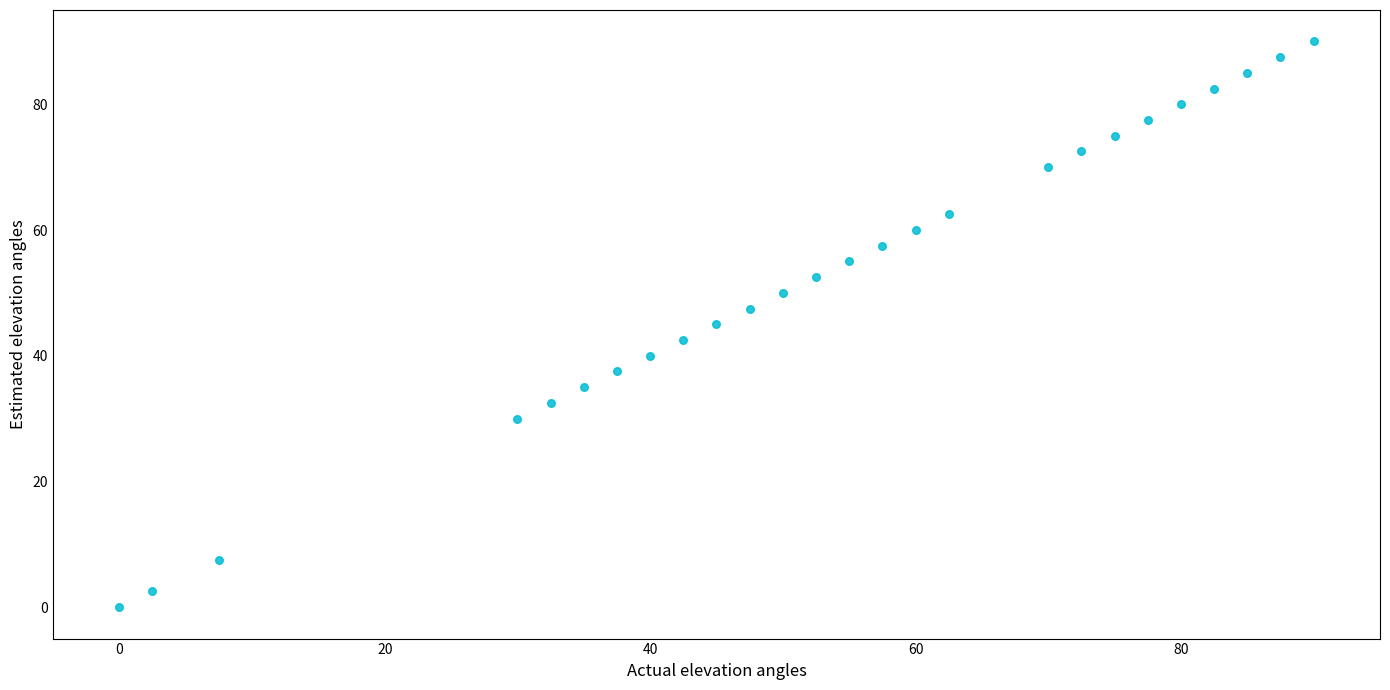

What is the range of X values (max minus min)?

90.0